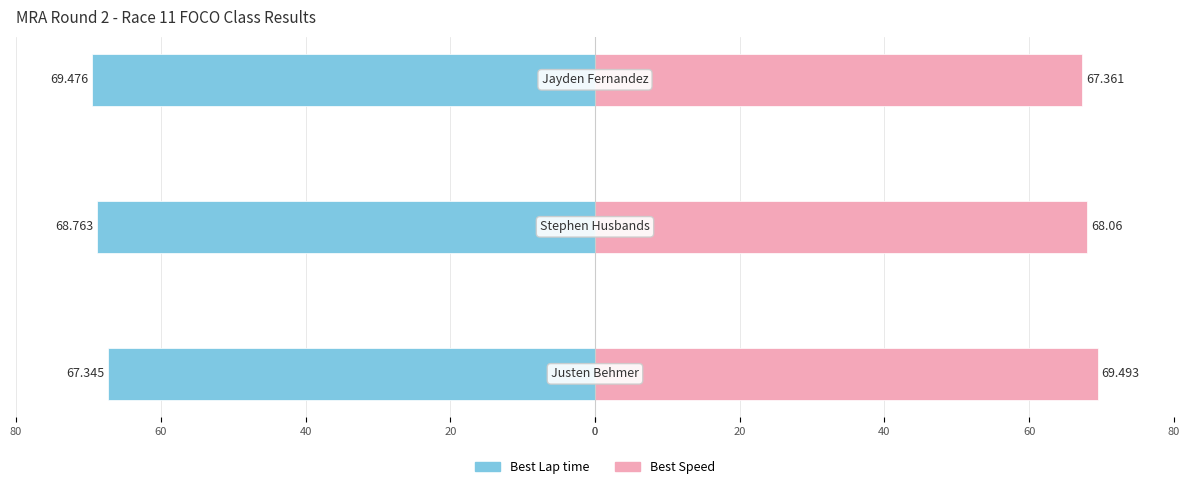

What is the difference between the highest and lowest values at 40?

136.8